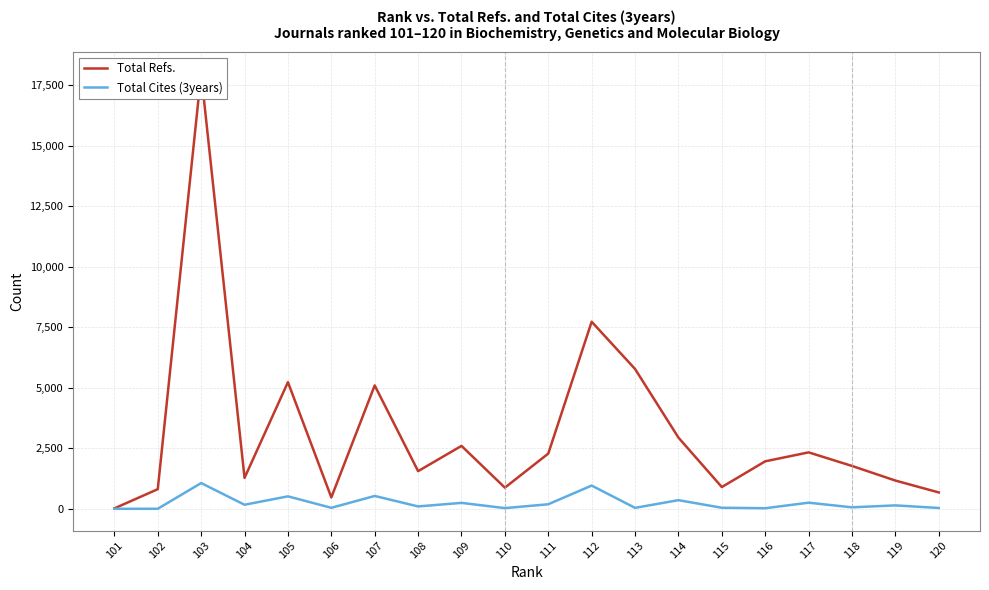

Reading right to left, transcribe all the data shown in this chart.

Total Refs.: 676	1167	1771	2332	1962	899	2942	5778	7730	2282	874	2600	1556	5098	470	5233	1277	17989	811	17
Total Cites (3years): 34	141	61	253	24	43	357	39	960	188	28	245	98	531	41	515	167	1064	1	0